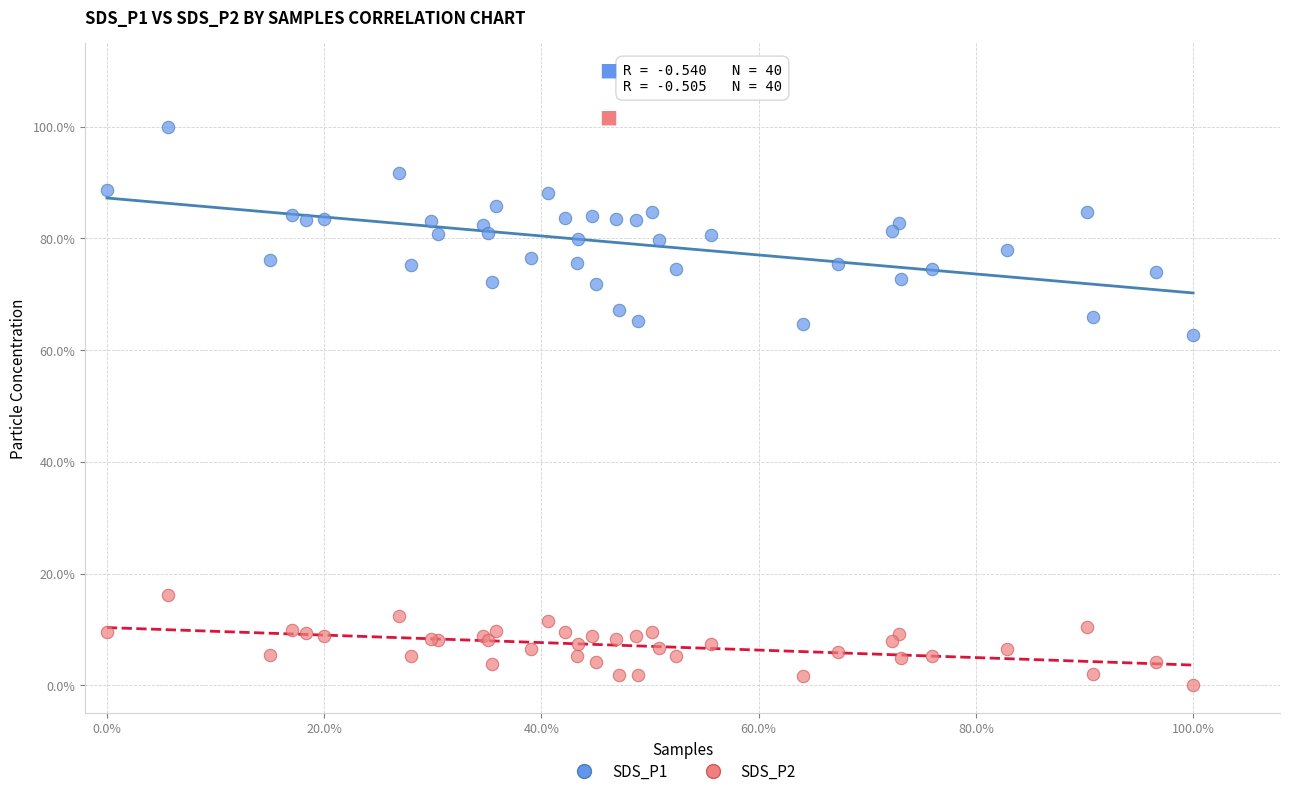

Which series has the largest Y range (max minus min)?

SDS_P1